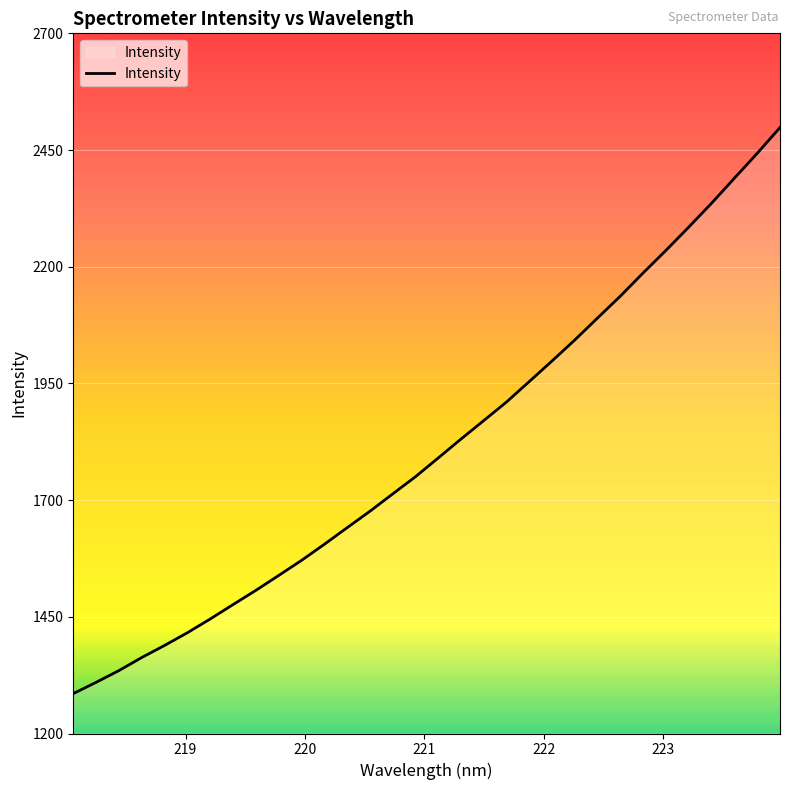

What is the smallest value displayed?

1285.5